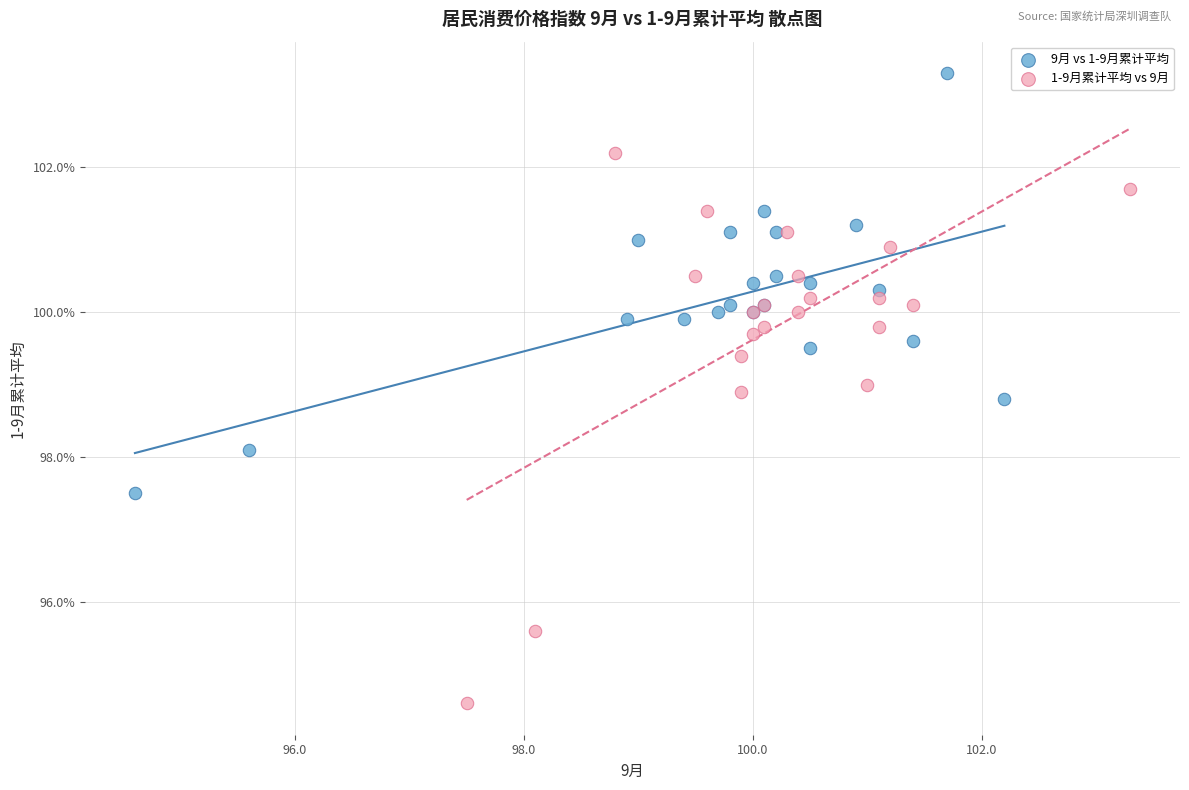

Which series has the widest spread of Y values?

1-9月累计平均 vs 9月